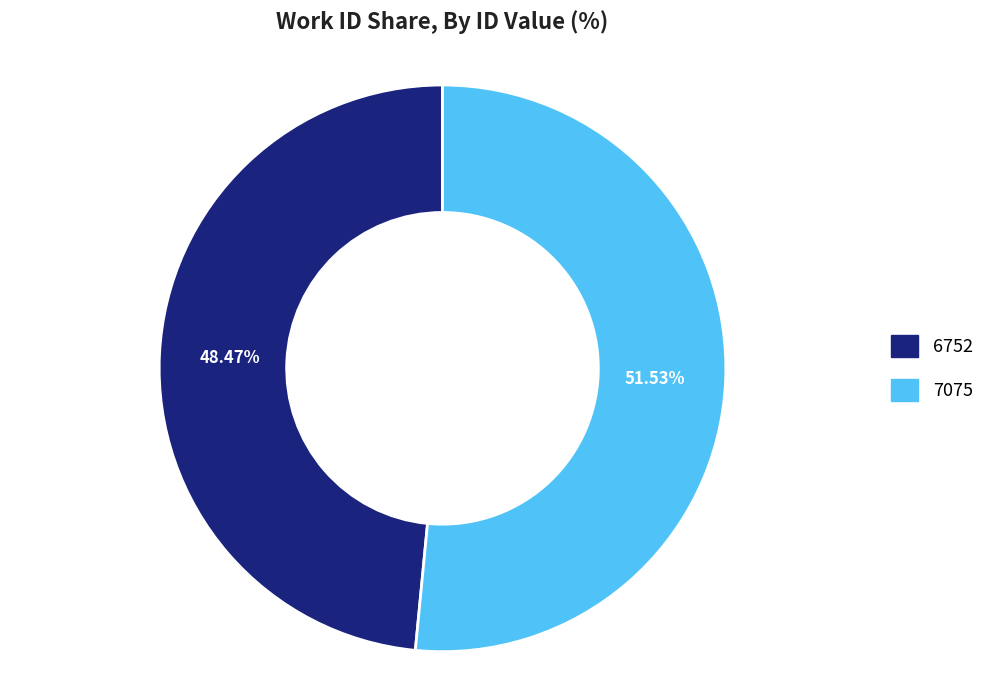

Does any single category account for the majority?

Yes